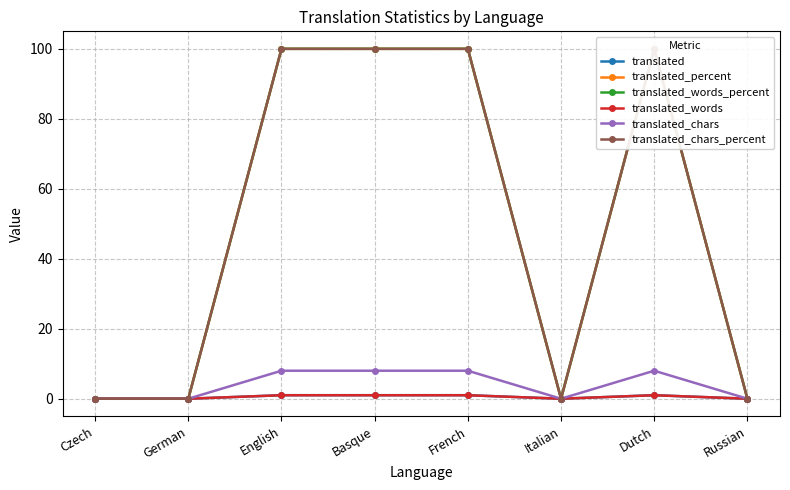

True or false: translated has a value of 0 at Italian.

True